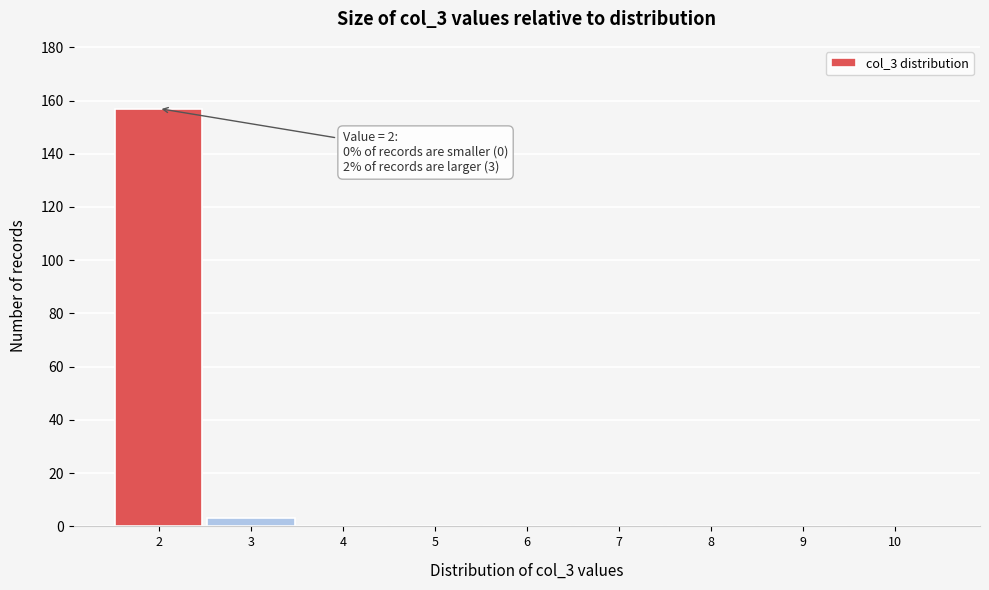

Which range on the x-axis has the tallest bar?

1.5 to 2.5